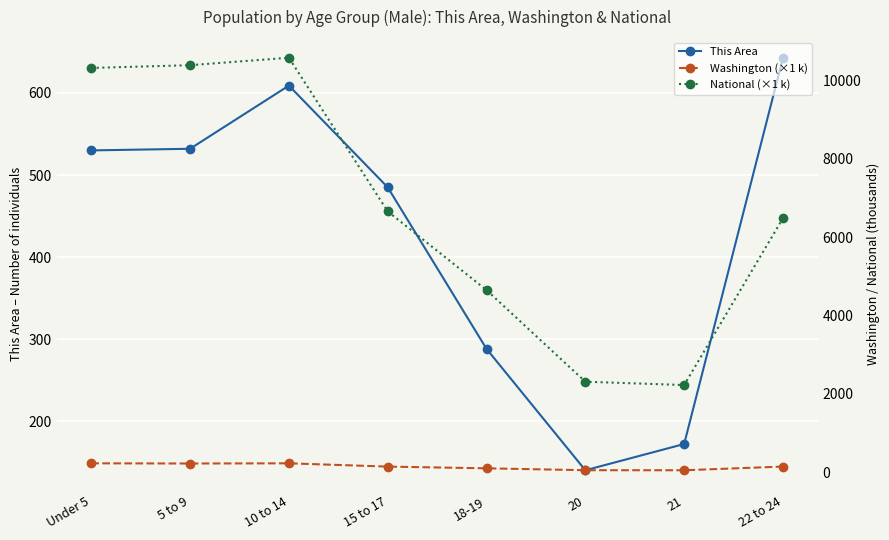

Reading left to right, transcribe all the data shown in this chart.

This Area: 530.0	532.0	609.0	485.0	288.0	140.0	172.0	643.0
Washington (×1 k): 225.1	219.7	224.7	140.7	96.9	48.9	47.6	141.6
National (×1 k): 10319.4	10389.6	10579.9	6656.2	4647.5	2308.3	2223.2	6482.7